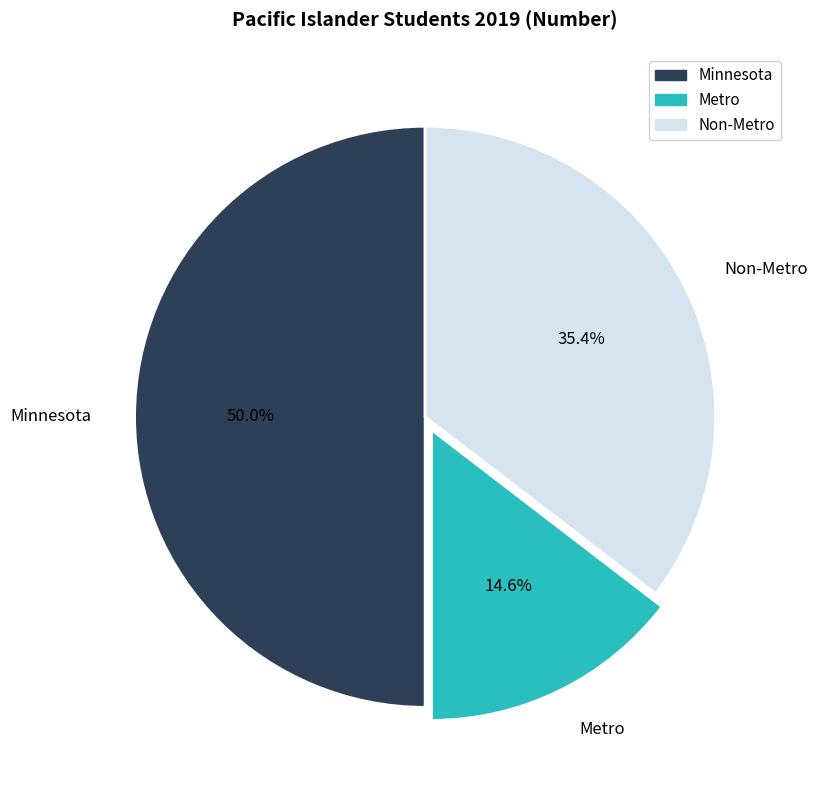

Is it true that Non-Metro is 35% of the pie?

True